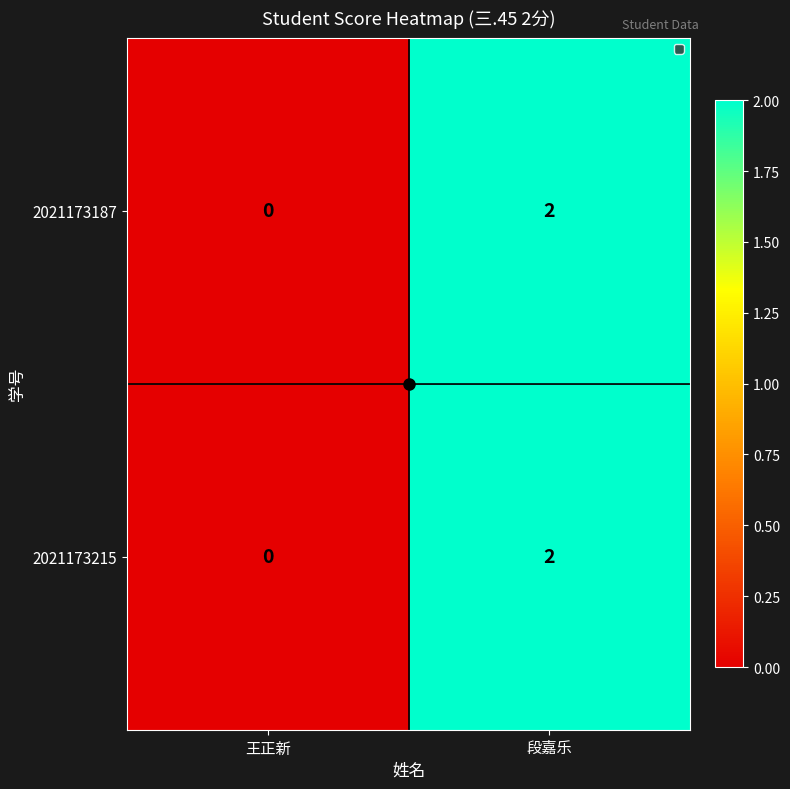

How many series are shown in this chart?

2